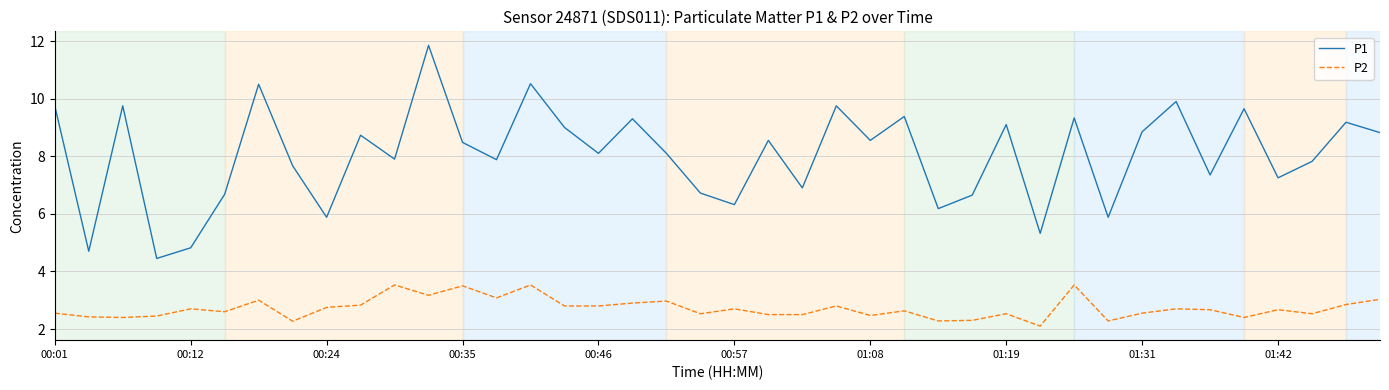

What is the difference between the maximum and minimum values in the P1 series?

7.4